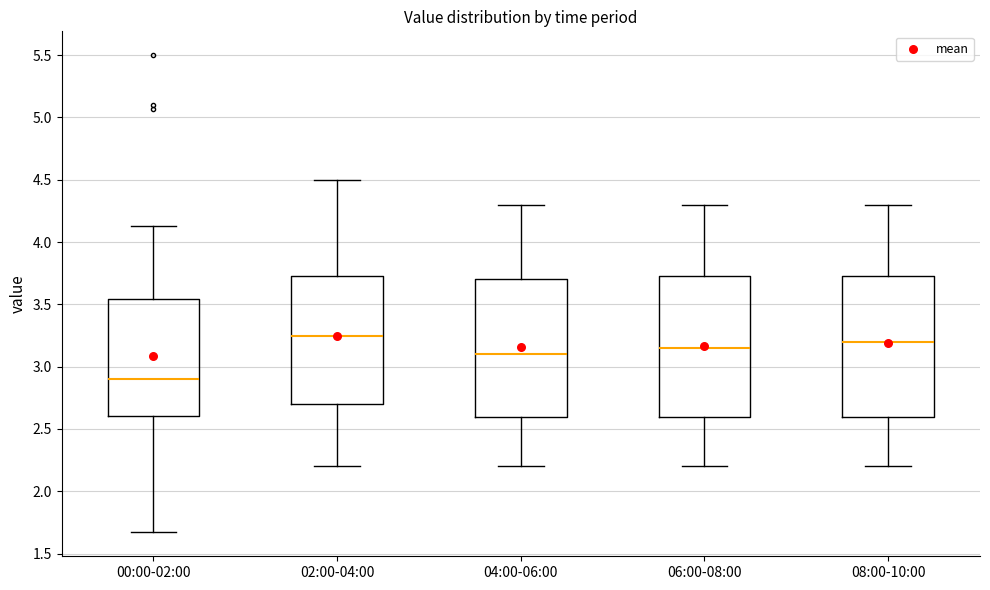

Reading left to right, read every box against the y-axis: the position of its median line, the range the box covers, and the ends of its whiskers. The values are not printed on the chart, so give them approximately, as read against the axis.

00:00-02:00: median 2.90, box 2.60 to 3.55, whiskers 1.65 to 4.15
02:00-04:00: median 3.25, box 2.70 to 3.75, whiskers 2.20 to 4.50
04:00-06:00: median 3.10, box 2.60 to 3.70, whiskers 2.20 to 4.30
06:00-08:00: median 3.15, box 2.60 to 3.75, whiskers 2.20 to 4.30
08:00-10:00: median 3.20, box 2.60 to 3.75, whiskers 2.20 to 4.30